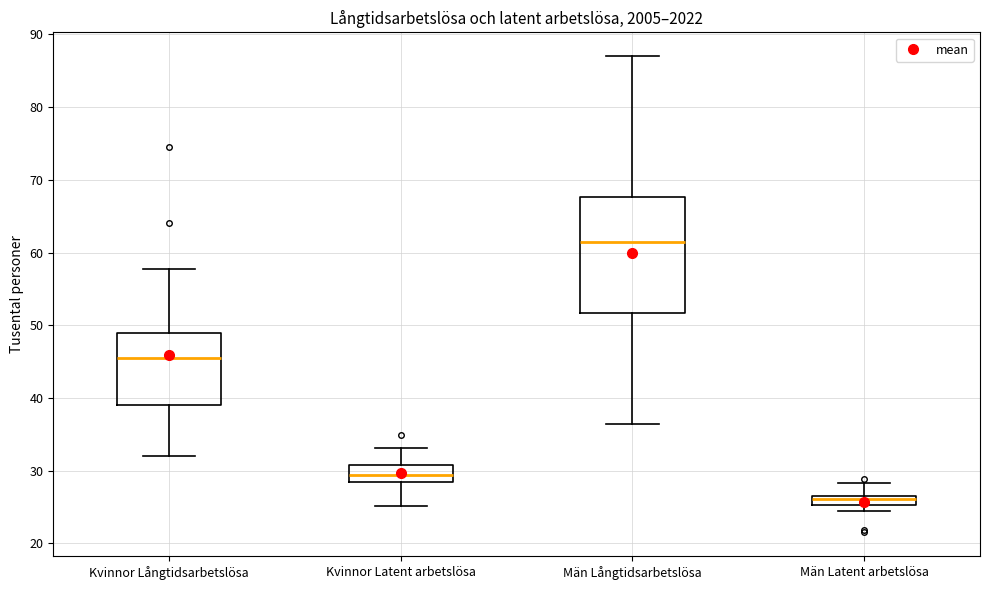

Which box has the lowest median line?

Män Latent arbetslösa